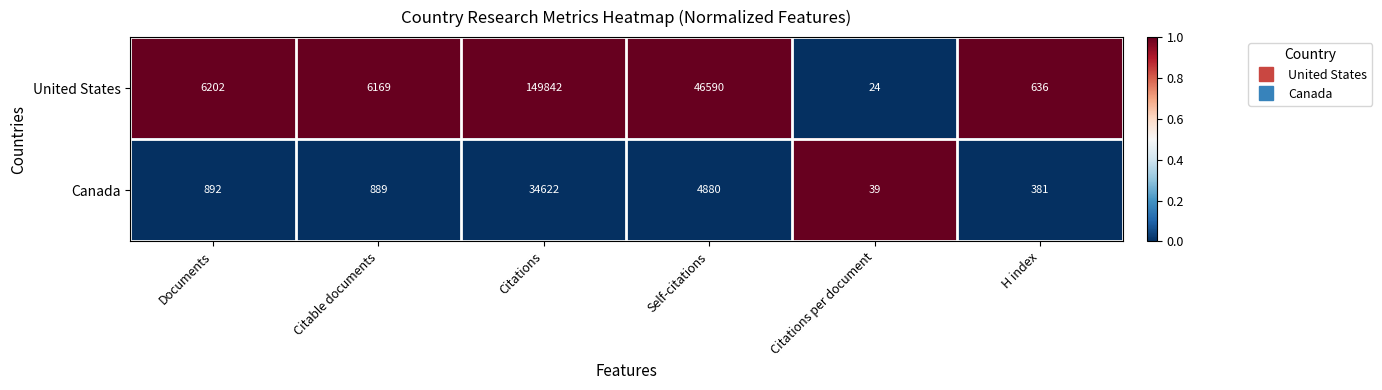

Is it true that United States equals 2402 at Documents?

False